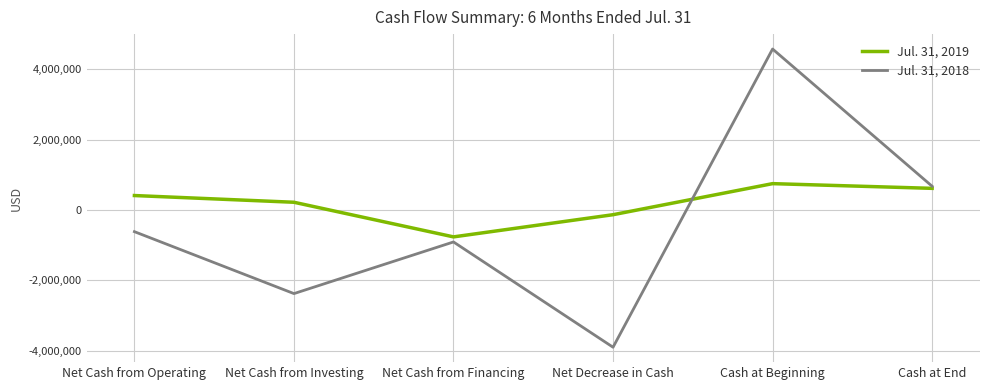

At which label does Jul. 31, 2018 first exceed -615934?

Cash at Beginning